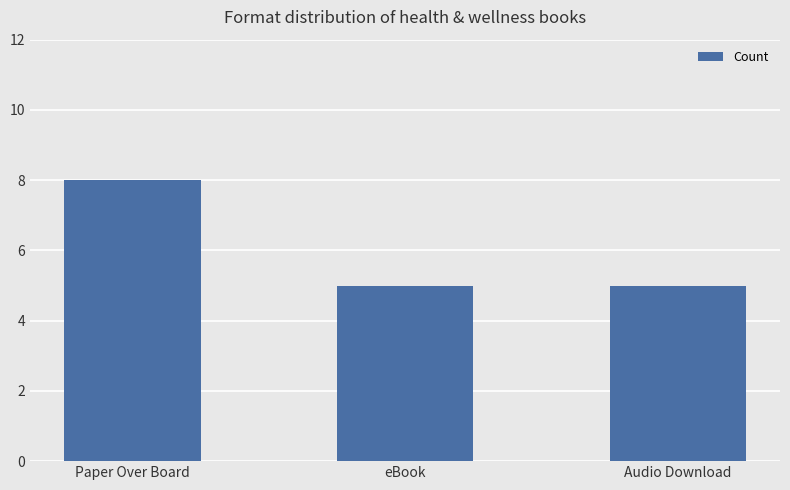

What is the label of the 1st bar from the right?

Audio Download